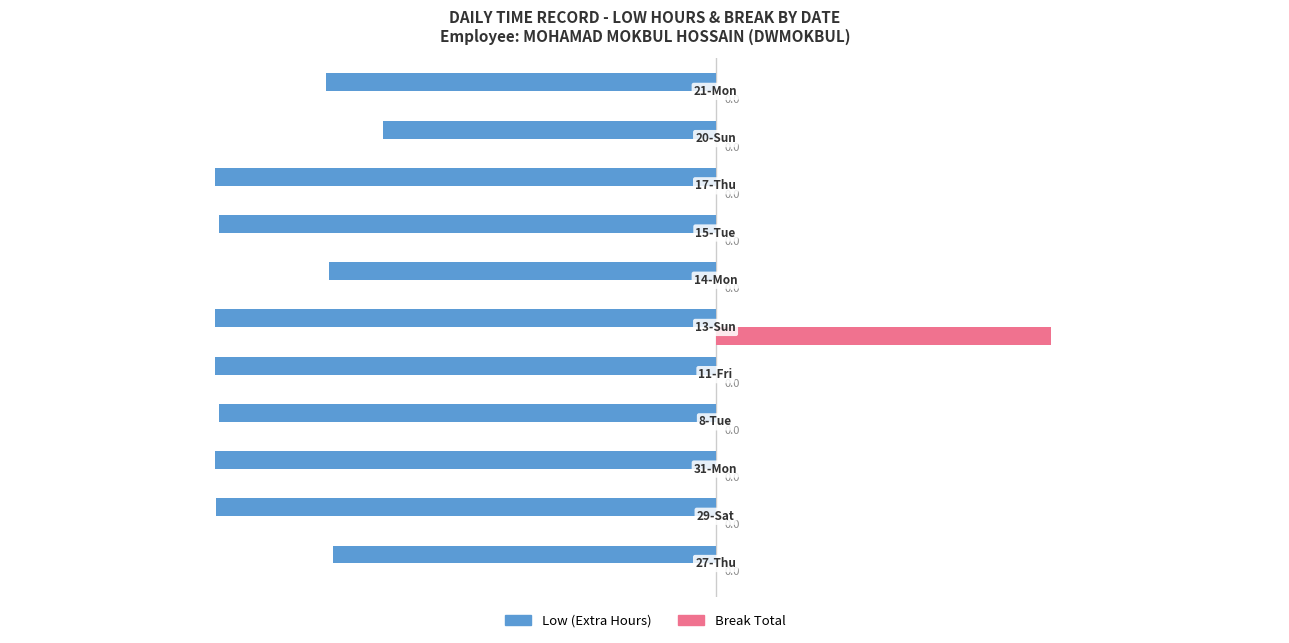

Which series has the largest range (max minus min)?

Break Total